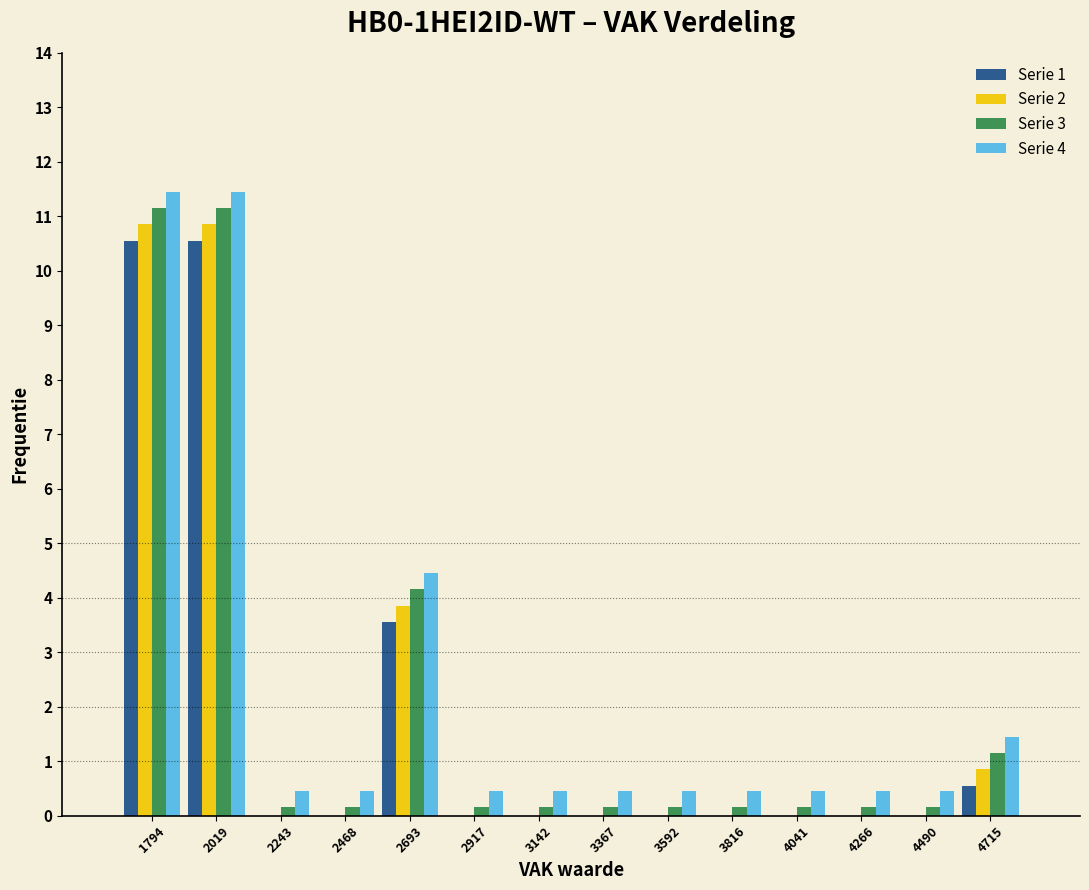

Reading left to right, transcribe this chart: for each range on the x-axis, give the height of each series' bar. Neither the bar edges nor the heights are printed on the chart, so give them approximately, as read against the axes.

1700 to 1900: Serie 1=10.6	Serie 2=10.9	Serie 3=11.2	Serie 4=11.5
1900 to 2150: Serie 1=10.6	Serie 2=10.9	Serie 3=11.2	Serie 4=11.5
2150 to 2350: Serie 1=0	Serie 2=0	Serie 3=0.2	Serie 4=0.5
2350 to 2600: Serie 1=0	Serie 2=0	Serie 3=0.2	Serie 4=0.5
2600 to 2800: Serie 1=3.6	Serie 2=3.9	Serie 3=4.2	Serie 4=4.5
2800 to 3050: Serie 1=0	Serie 2=0	Serie 3=0.2	Serie 4=0.5
3050 to 3250: Serie 1=0	Serie 2=0	Serie 3=0.2	Serie 4=0.5
3250 to 3500: Serie 1=0	Serie 2=0	Serie 3=0.2	Serie 4=0.5
3500 to 3700: Serie 1=0	Serie 2=0	Serie 3=0.2	Serie 4=0.5
3700 to 3950: Serie 1=0	Serie 2=0	Serie 3=0.2	Serie 4=0.5
3950 to 4150: Serie 1=0	Serie 2=0	Serie 3=0.2	Serie 4=0.5
4150 to 4400: Serie 1=0	Serie 2=0	Serie 3=0.2	Serie 4=0.5
4400 to 4600: Serie 1=0	Serie 2=0	Serie 3=0.2	Serie 4=0.5
4600 to 4850: Serie 1=0.6	Serie 2=0.9	Serie 3=1.2	Serie 4=1.5